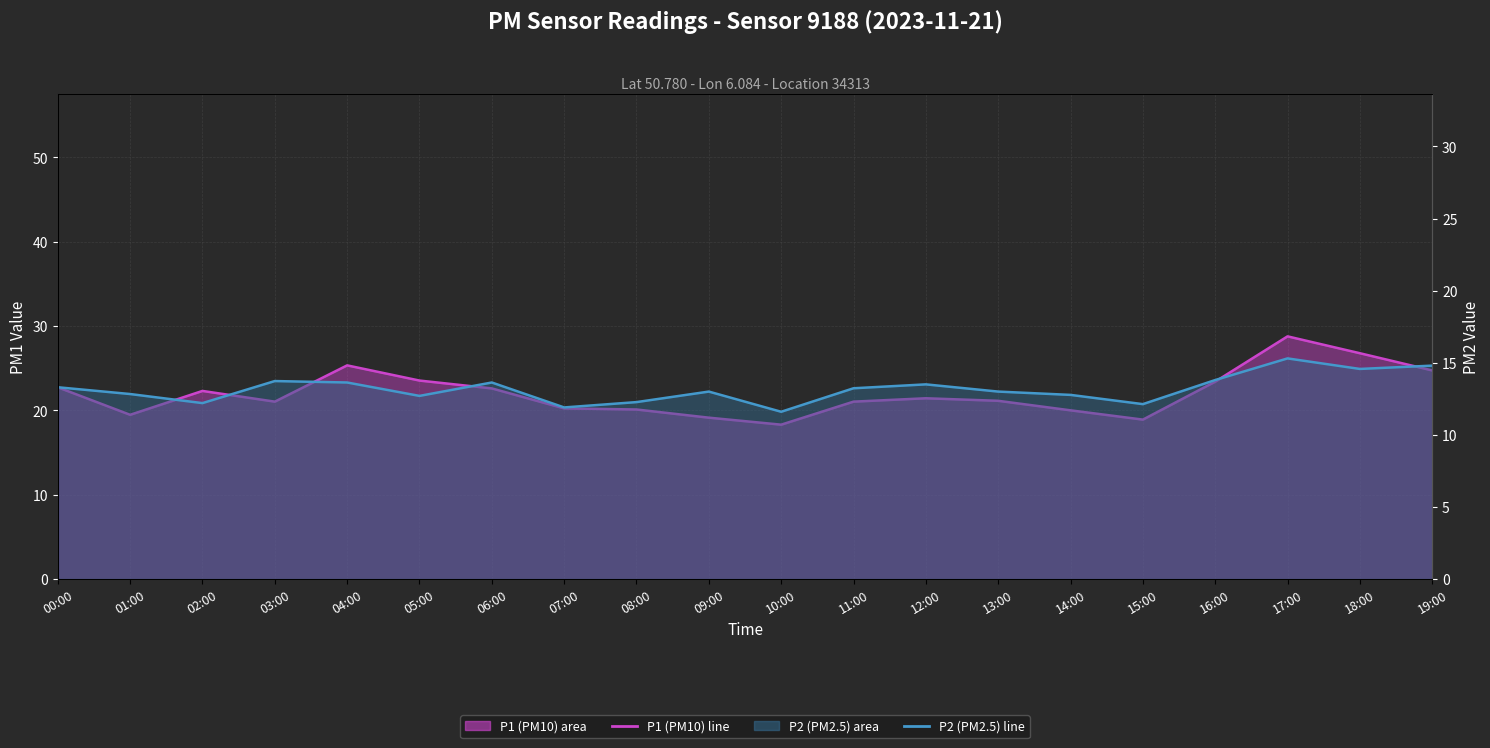

The value of P1 (PM10) mean line at 11:00 is 30.0. True or false?

False